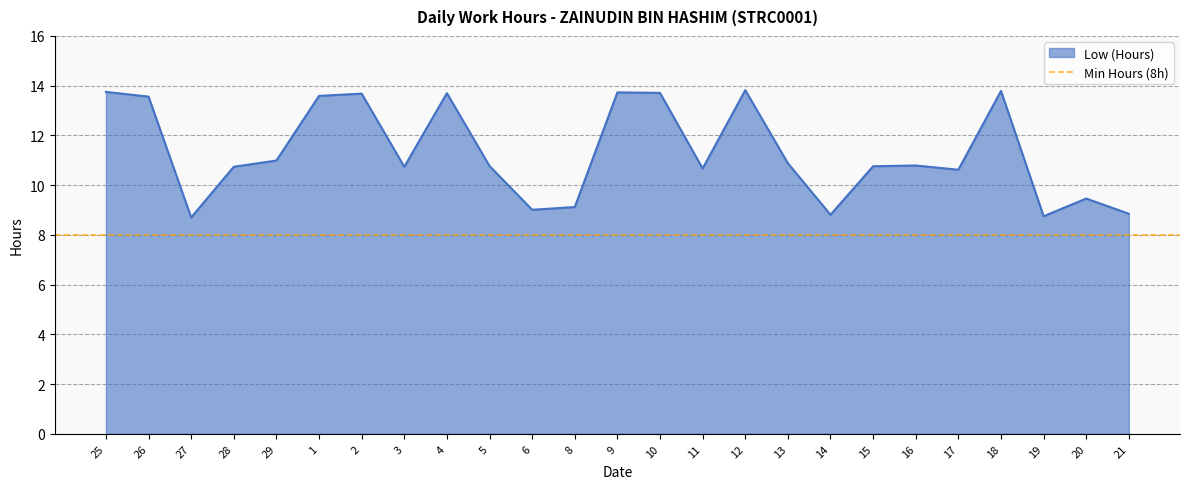

List the labels in order of value, largest first.

12, 18, 25, 9, 10, 4, 2, 1, 26, 29, 13, 16, 5, 15, 28, 3, 11, 17, 20, 8, 6, 21, 14, 19, 27